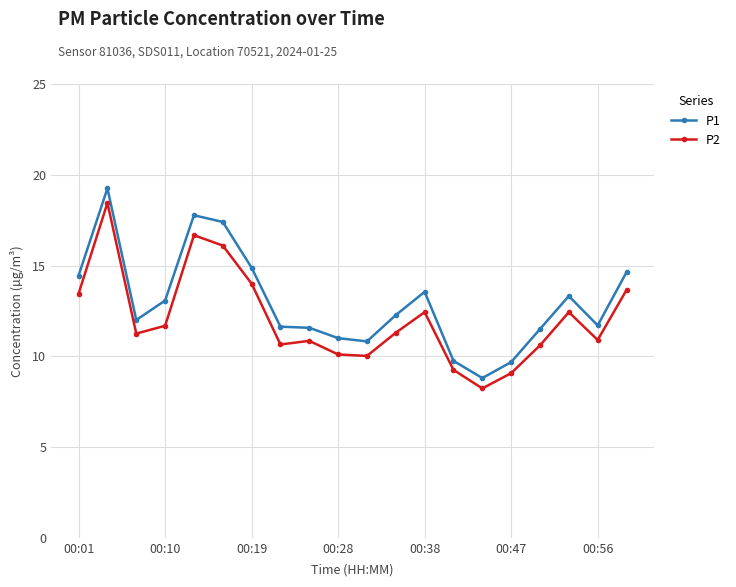

Count the number of data series in this chart.

2